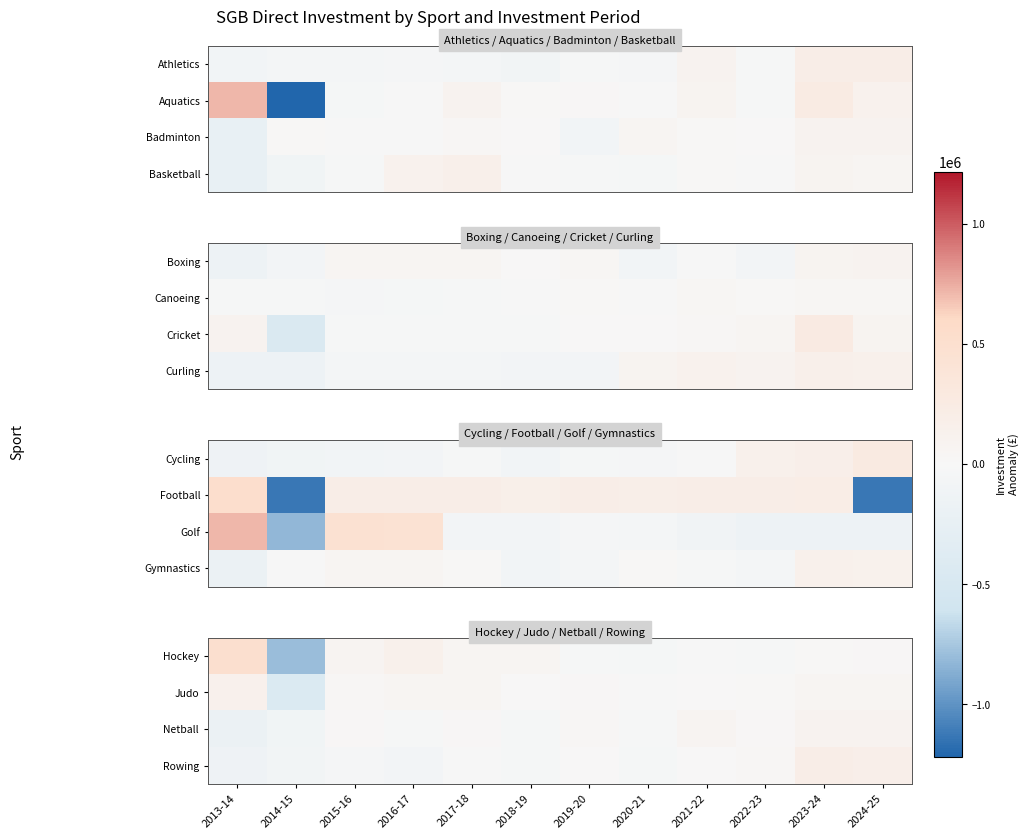

Between 2017-18 and 2024-25, which is larger?

2017-18